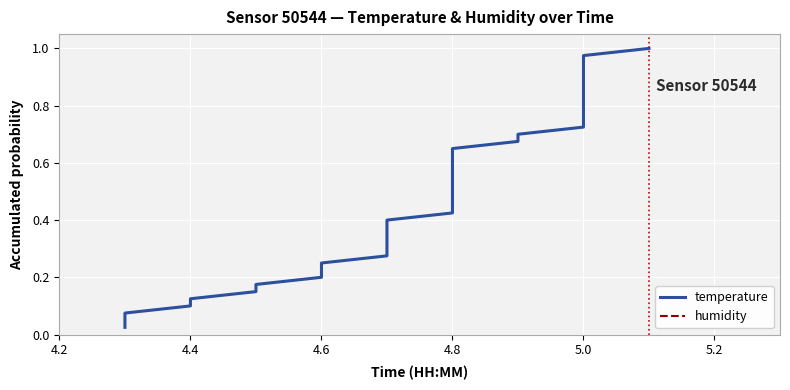

Reading left to right, what are all the values shown in this chart?

temperature: 0.0	0.1	0.1	0.1	0.1	0.1	0.2	0.2	0.2	0.2	0.3	0.3	0.3	0.3	0.4	0.4	0.4	0.5	0.5	0.5	0.5	0.6	0.6	0.6	0.6	0.7	0.7	0.7	0.7	0.8	0.8	0.8	0.8	0.8	0.9	0.9	0.9	0.9	1.0	1.0
humidity: 0.0	0.1	0.1	0.1	0.1	0.1	0.2	0.2	0.2	0.2	0.3	0.3	0.3	0.3	0.4	0.4	0.4	0.5	0.5	0.5	0.5	0.6	0.6	0.6	0.6	0.7	0.7	0.7	0.7	0.8	0.8	0.8	0.8	0.8	0.9	0.9	0.9	0.9	1.0	1.0